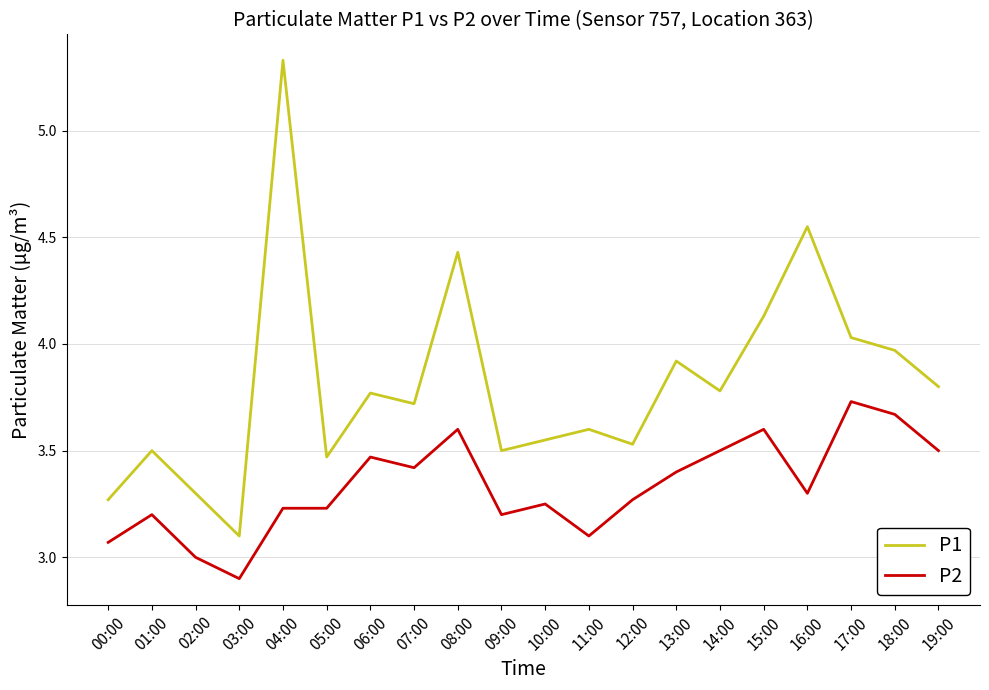

List the series in order of their peak value, lowest first.

P2, P1